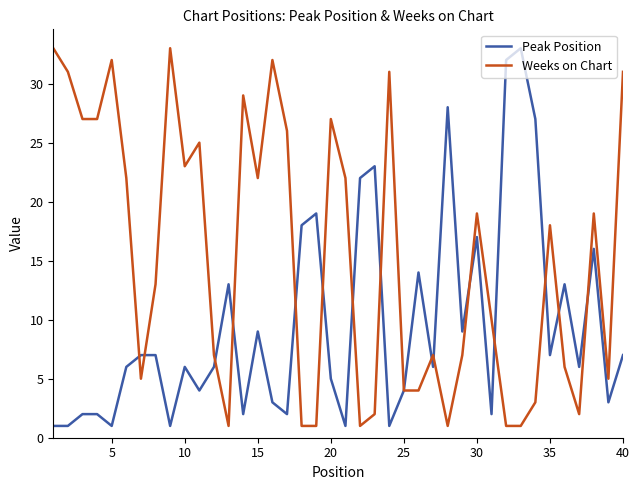

Rank the series by their average value, from lowest to highest.

Peak Position, Weeks on Chart